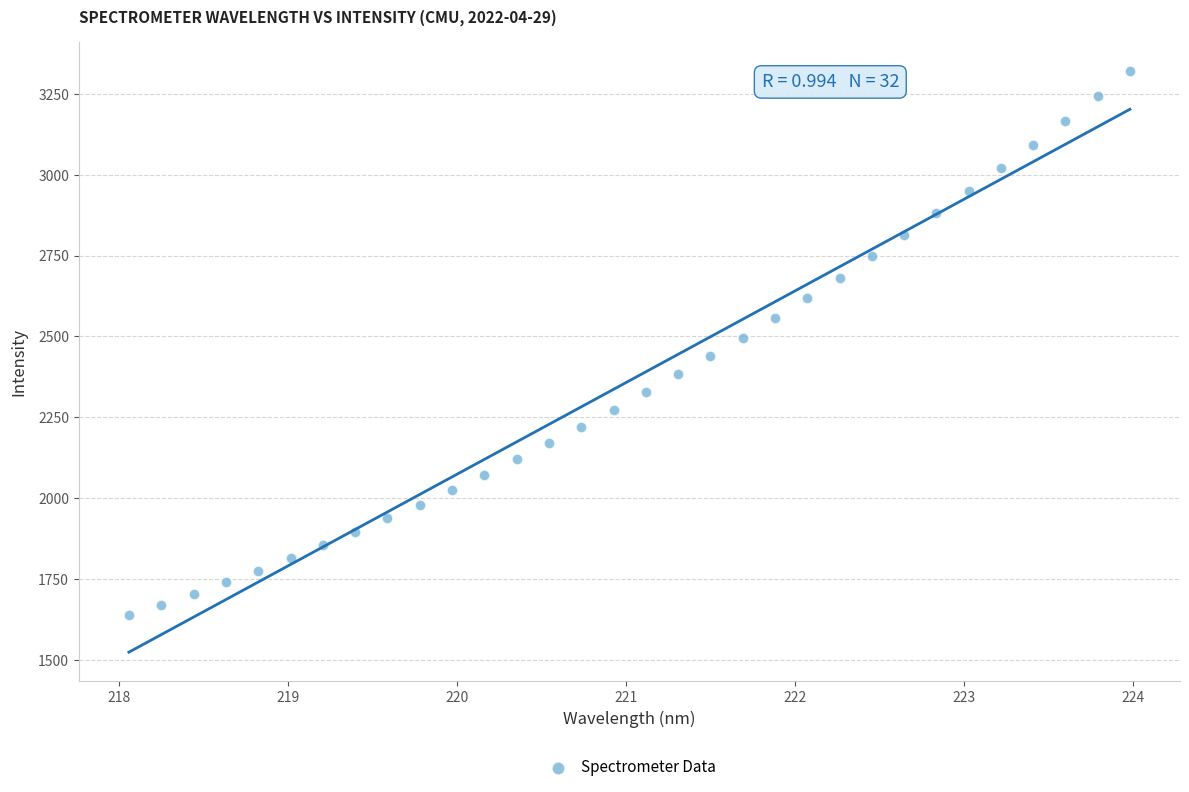

What is the range of X values (max minus min)?

5.9